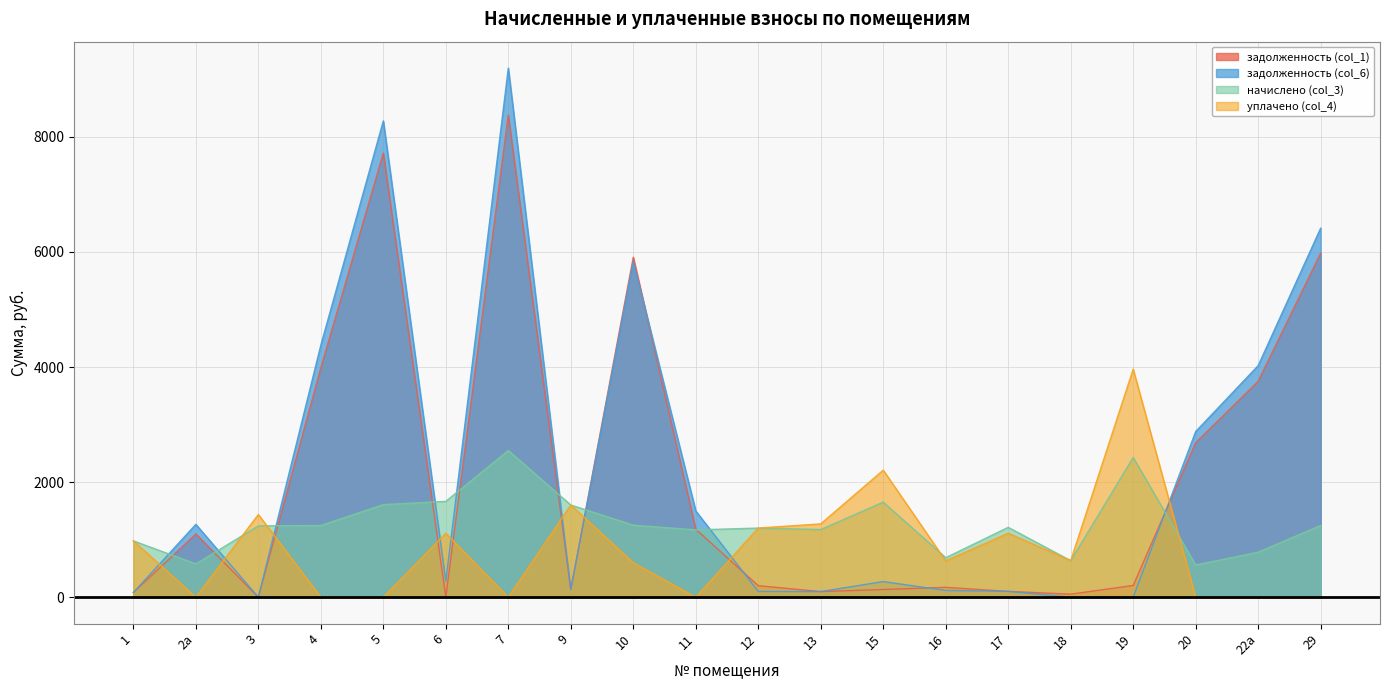

How many data points in задолженность (col_1) are above 204?

10